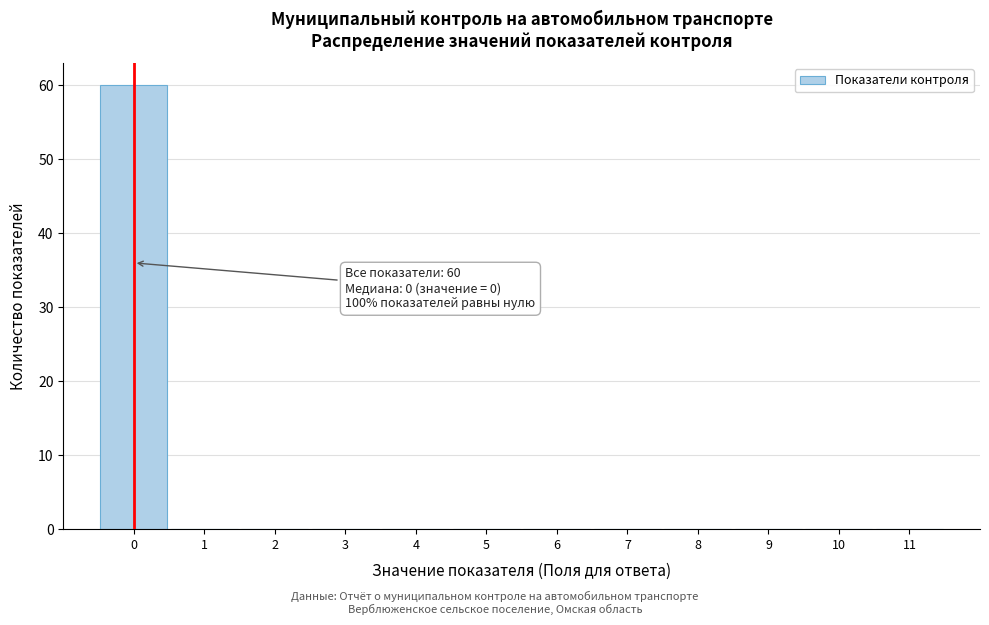

Over which range of the x-axis is the bar tallest?

-0.5 to 0.5